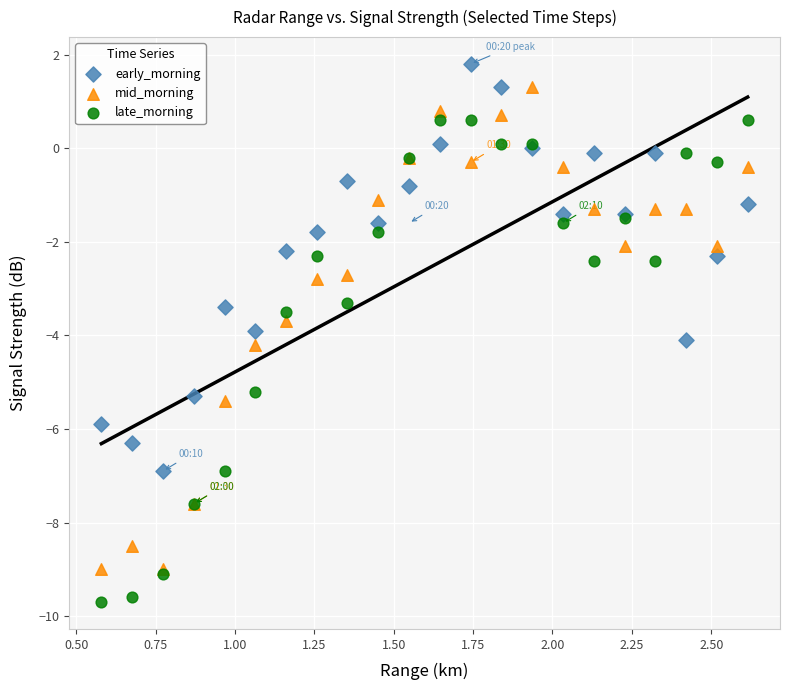

Which series reaches the minimum Y coordinate?

late_morning